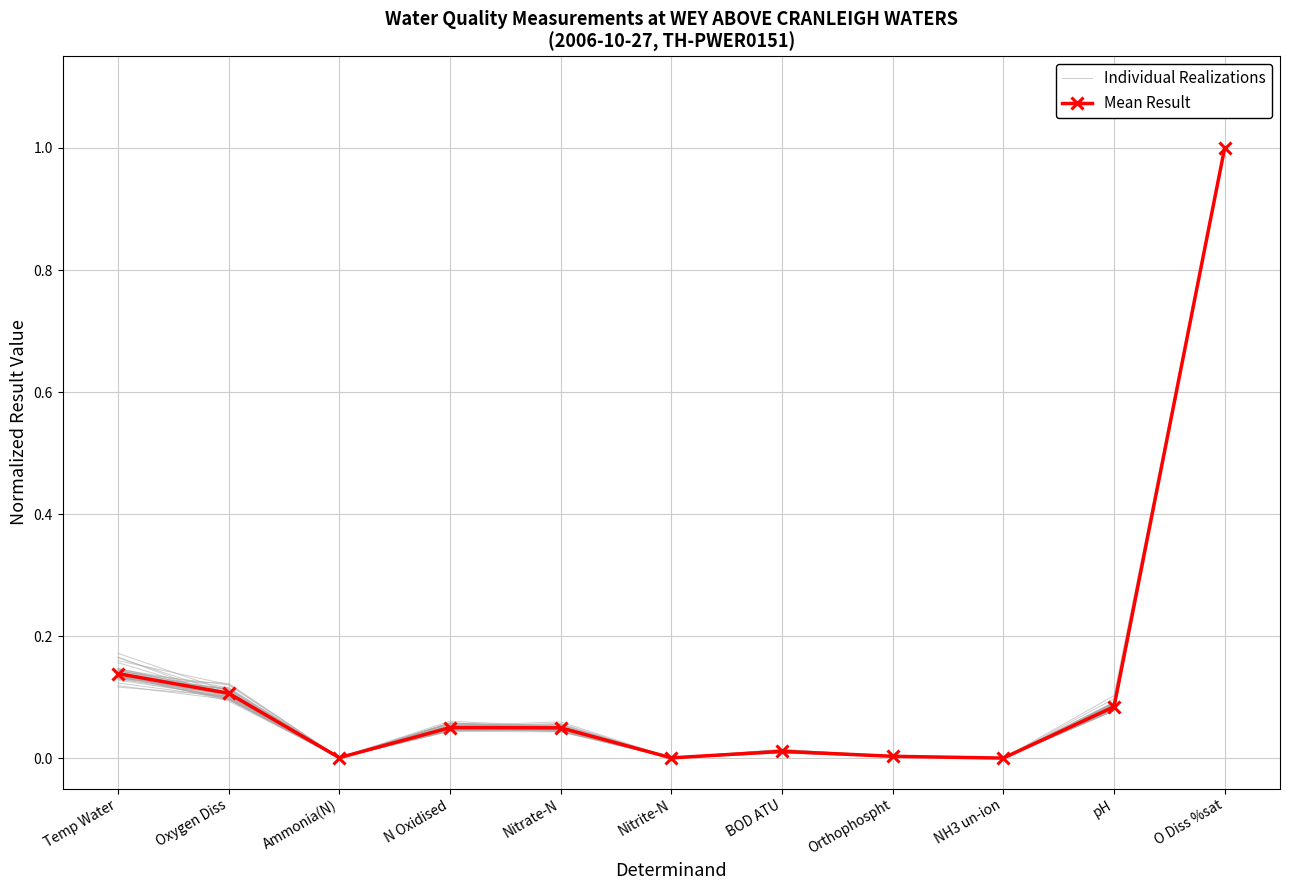

Is this an area chart (filled region under the line)?

No